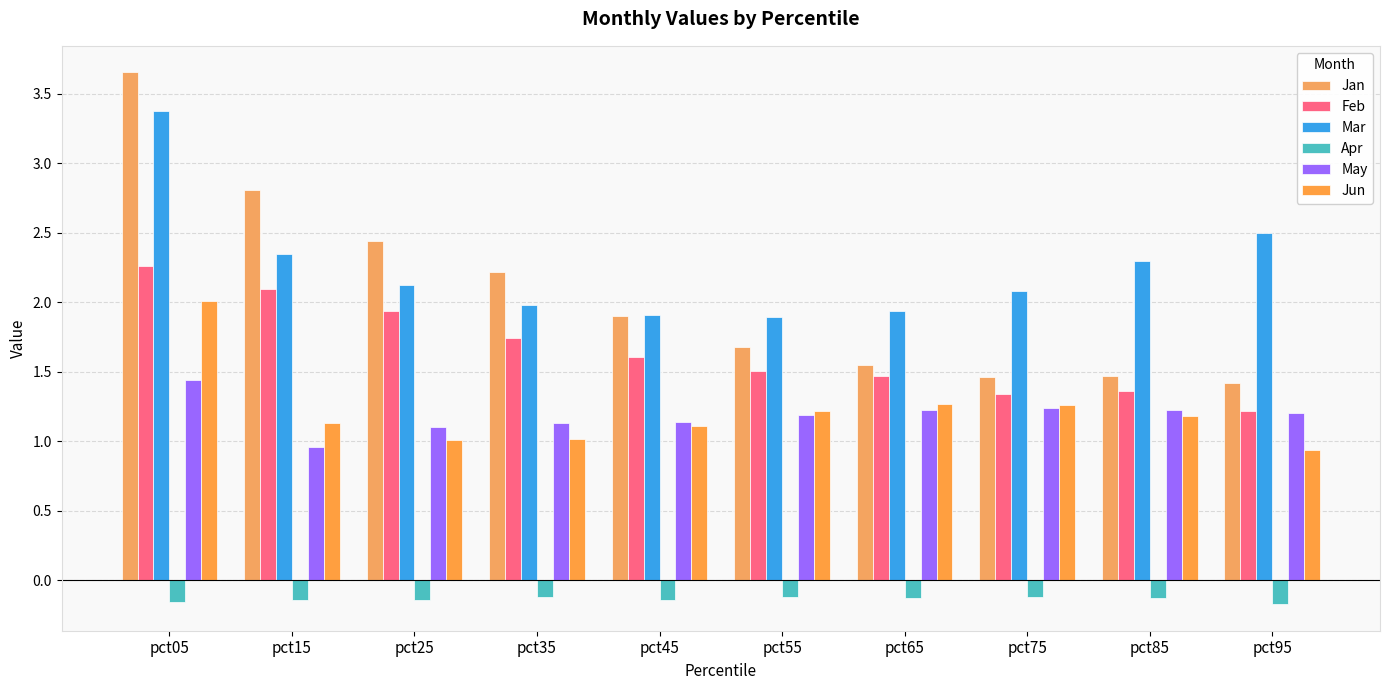

What is the minimum value for Jun?

0.9